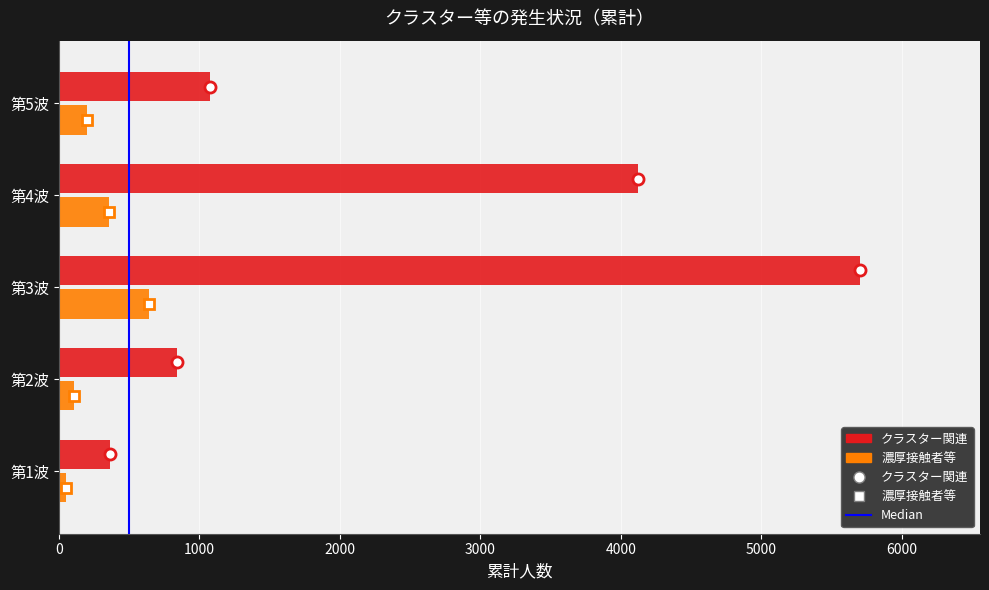

Is it true that クラスター関連 equals 2265 at 第3波?

False